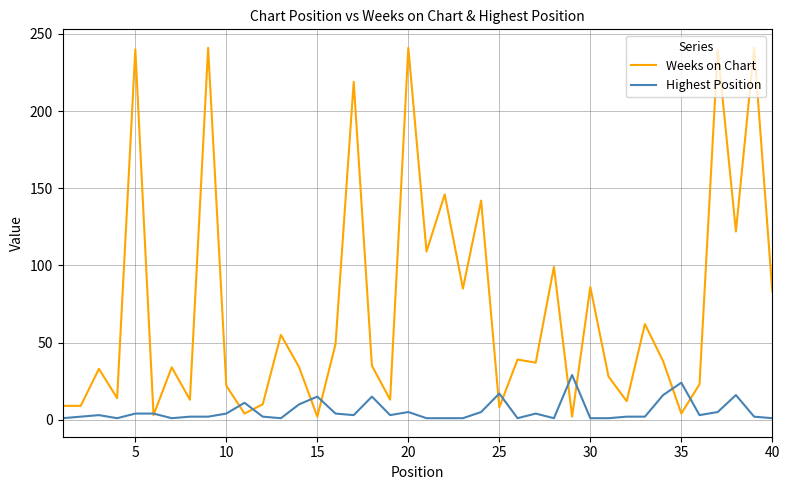

Count the number of data series in this chart.

2